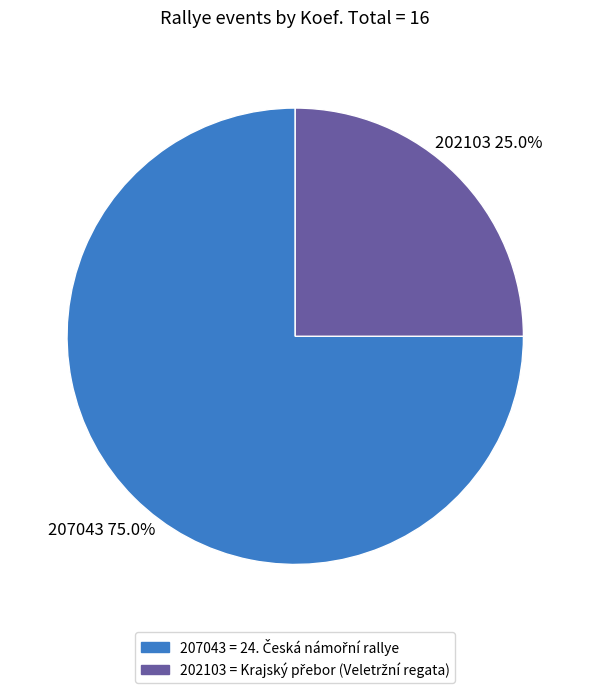

How many slices are in this pie chart?

2